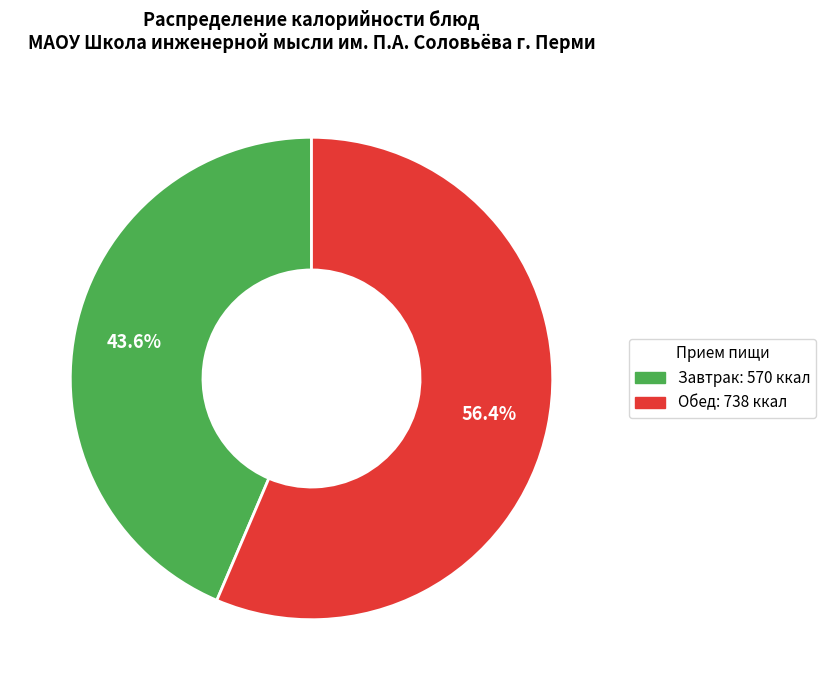

Is there any slice that represents more than half of the pie?

Yes